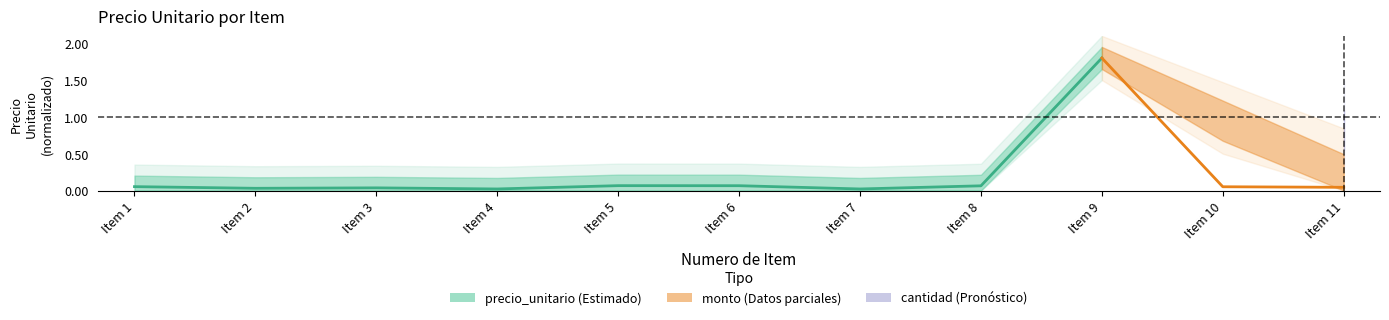

List the labels in order of value, smallest first.

Item 4, Item 7, Item 2, Item 3, Item 1, Item 8, Item 6, Item 5, Item 9